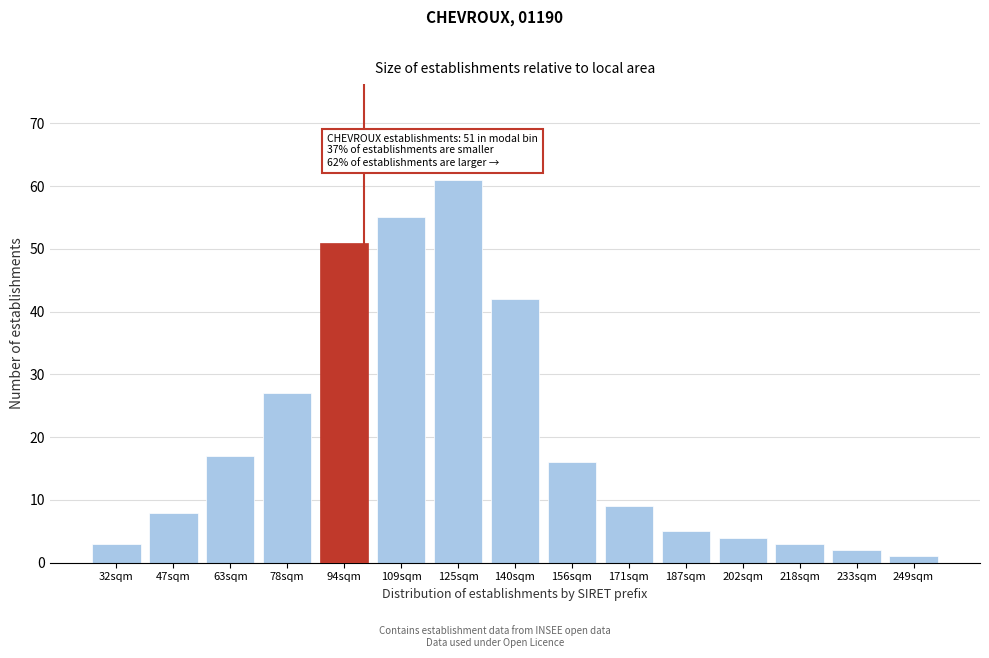

Reading left to right, list all the values displayed in this chart.

3	8	17	27	51	55	61	42	16	9	5	4	3	2	1